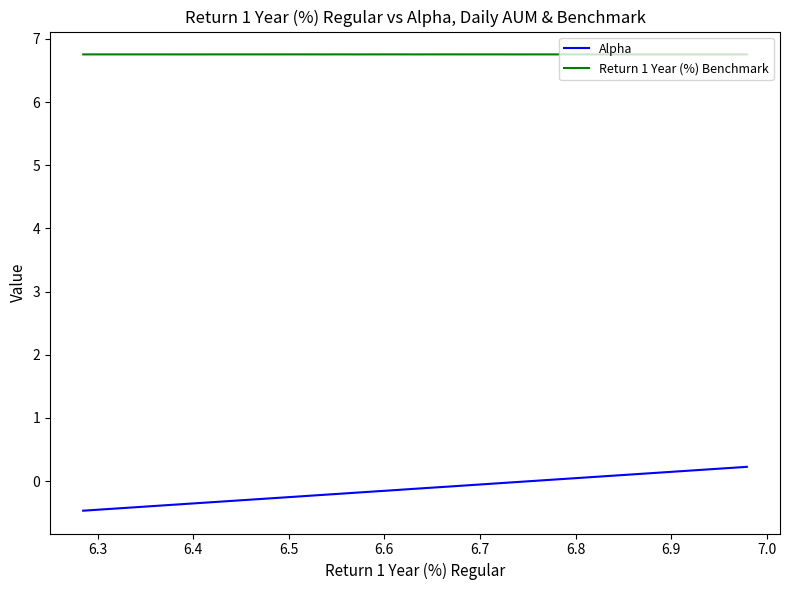

How many data points does each series have?

32